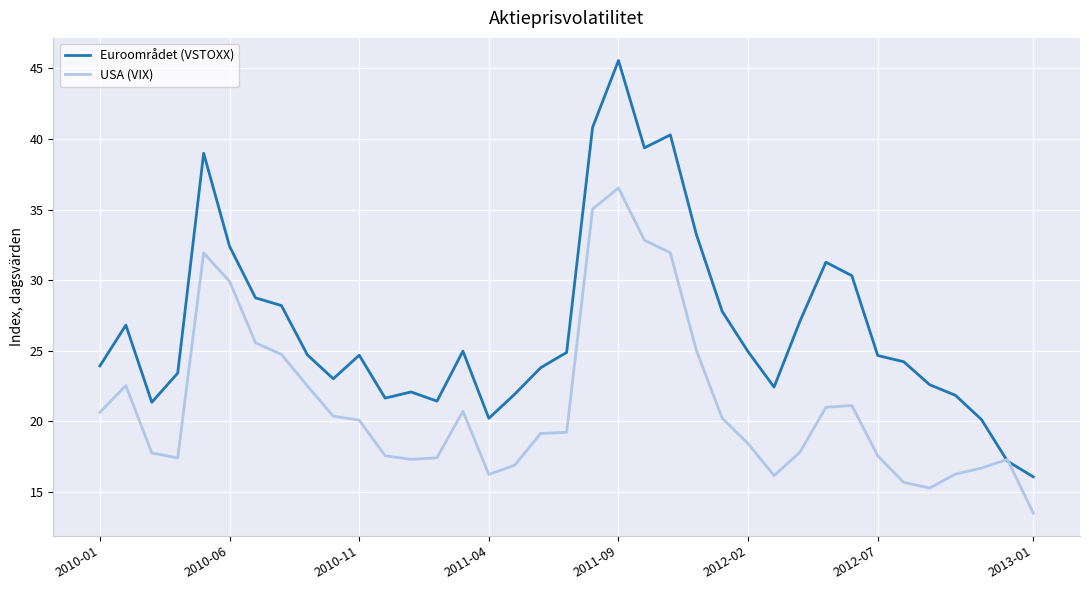

What is the smallest value displayed?

13.5